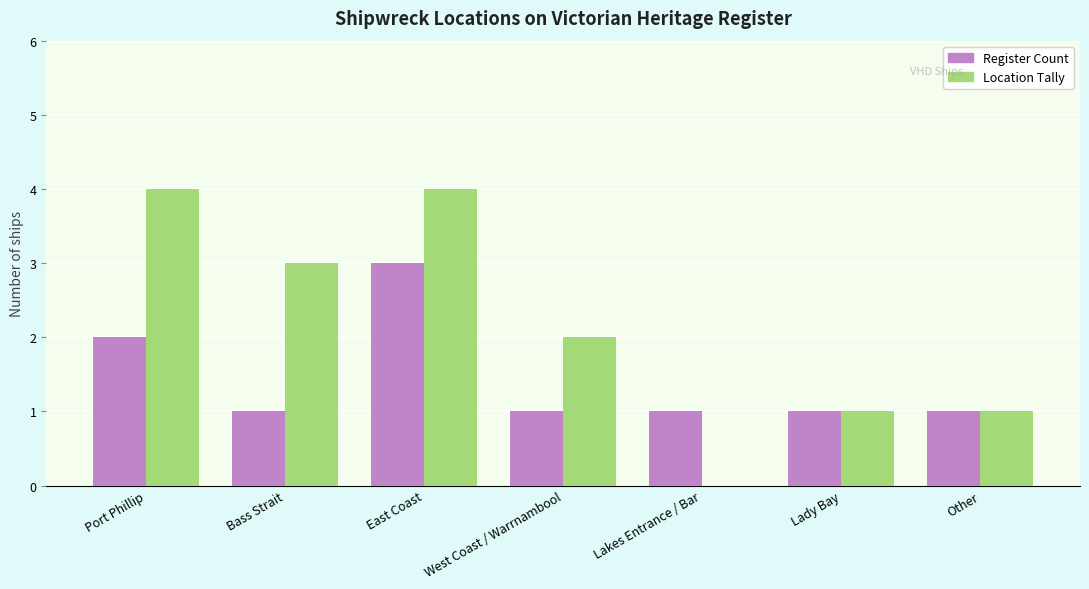

Count the number of data series in this chart.

2